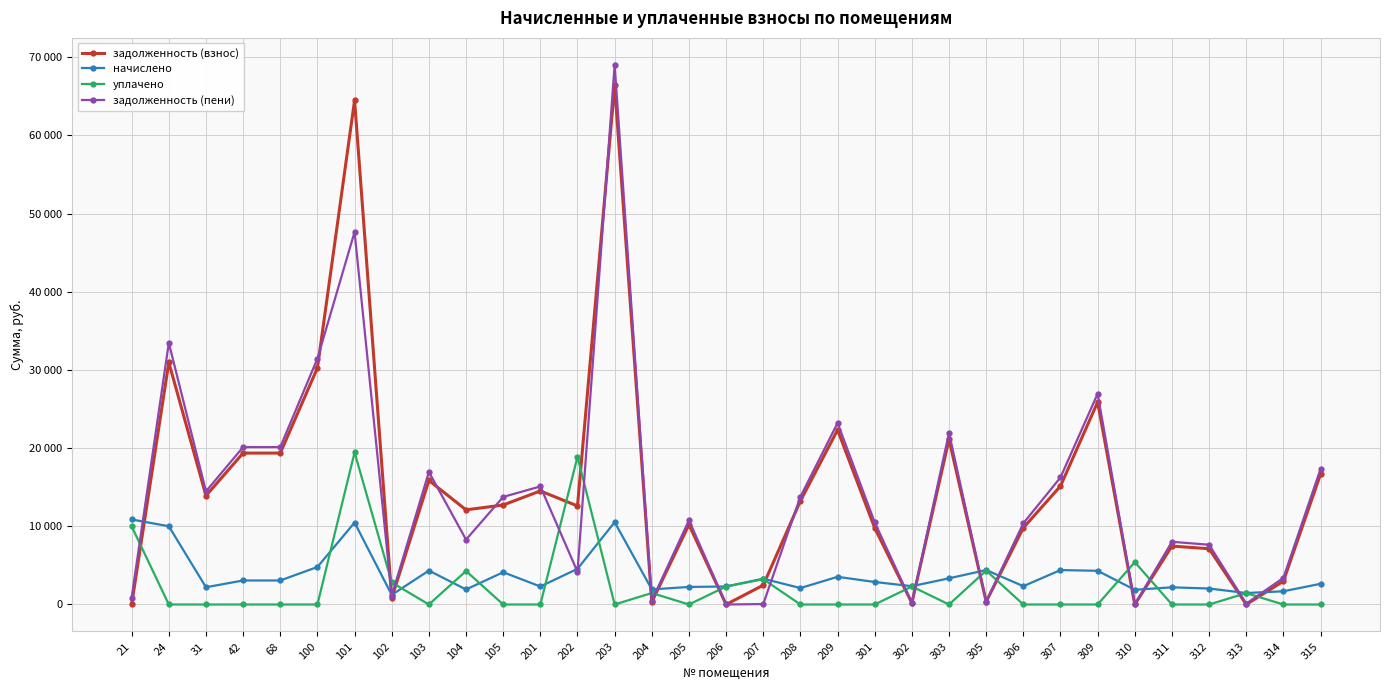

Rank the series by their maximum value, from highest to lowest.

задолженность (пени), задолженность (взнос), уплачено, начислено